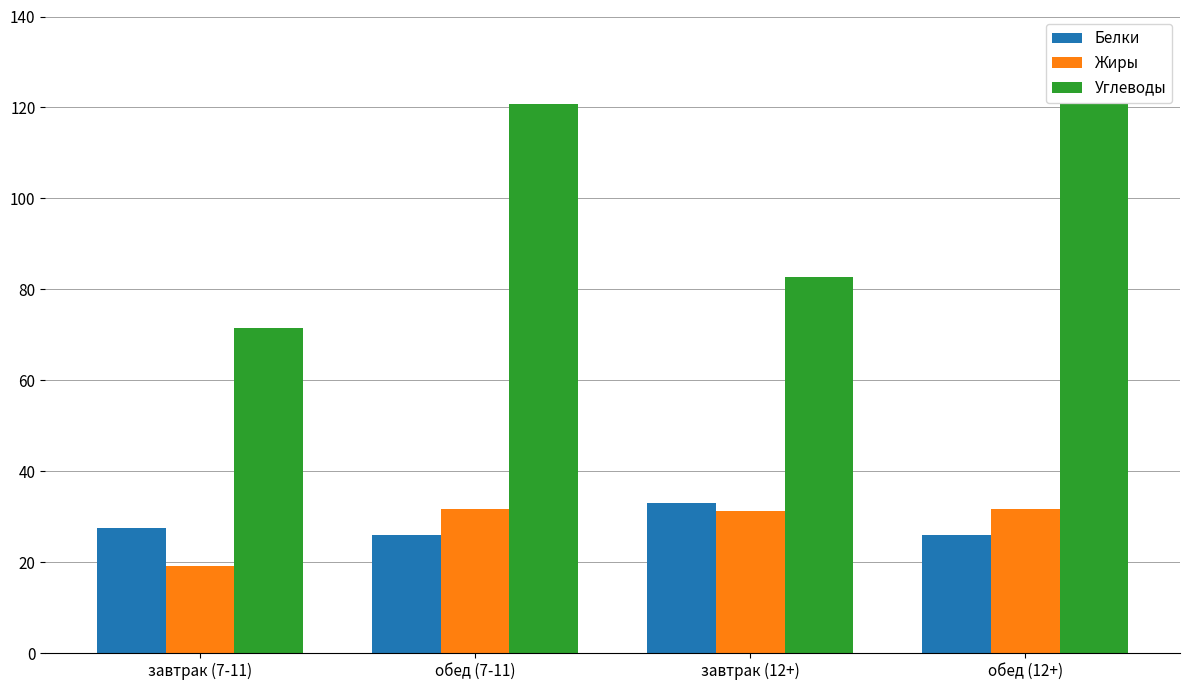

What is the lowest value of the Углеводы series?

71.5